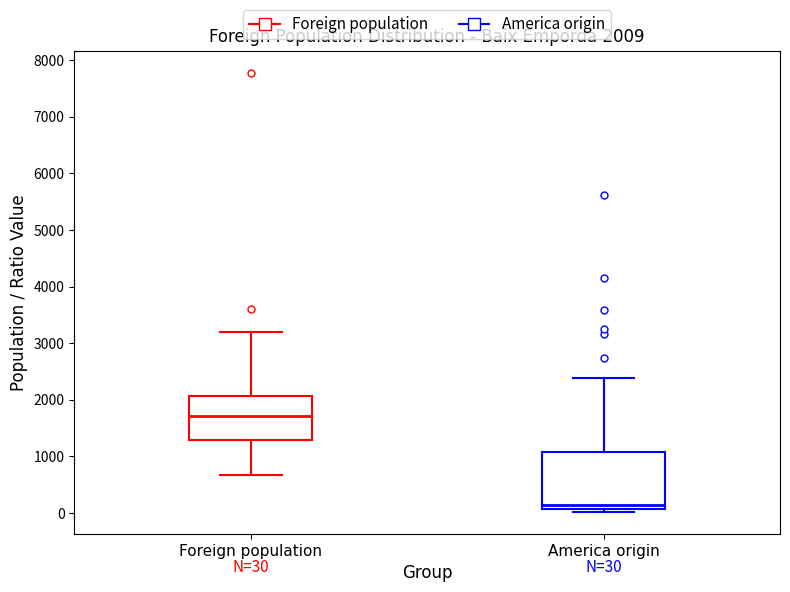

Comparing the boxes themselves (not the whiskers), which one is the tallest?

America origin